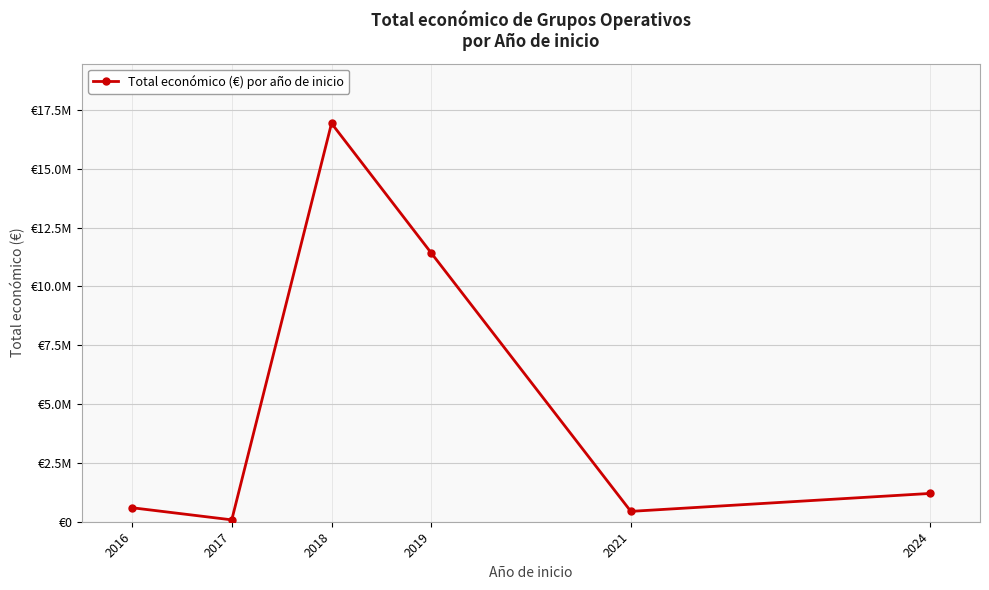

What is the minimum value shown in the chart?

79488.0